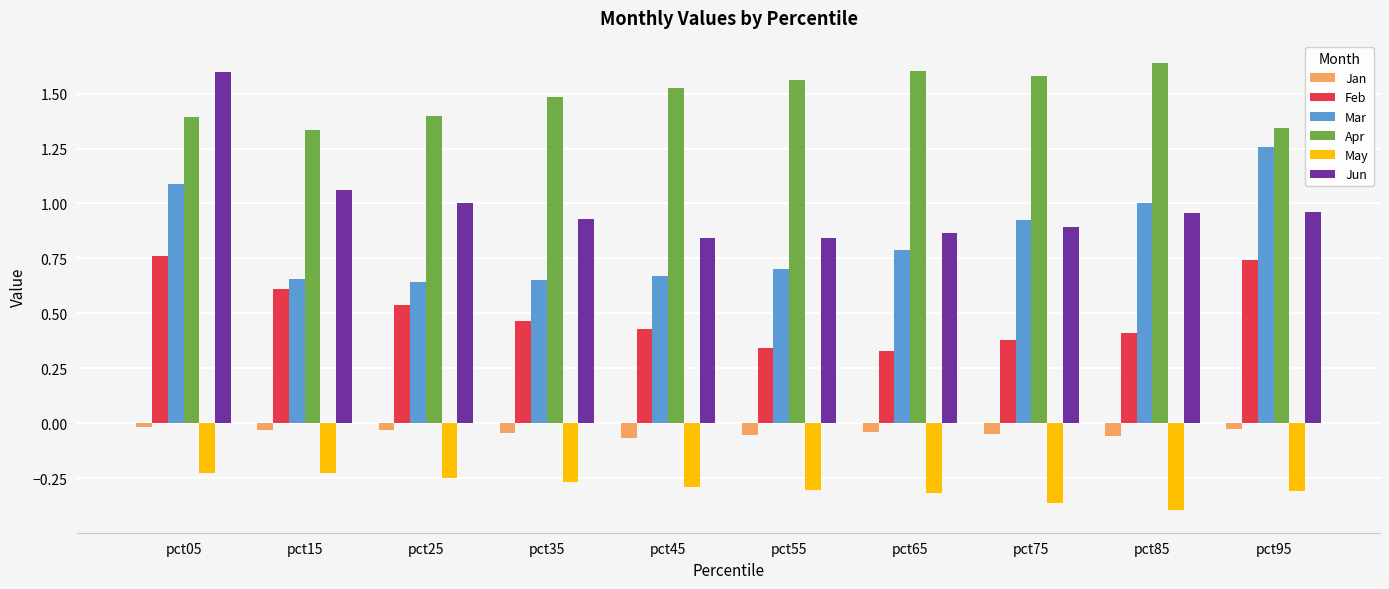

What is the sum of all Jun values?

10.0